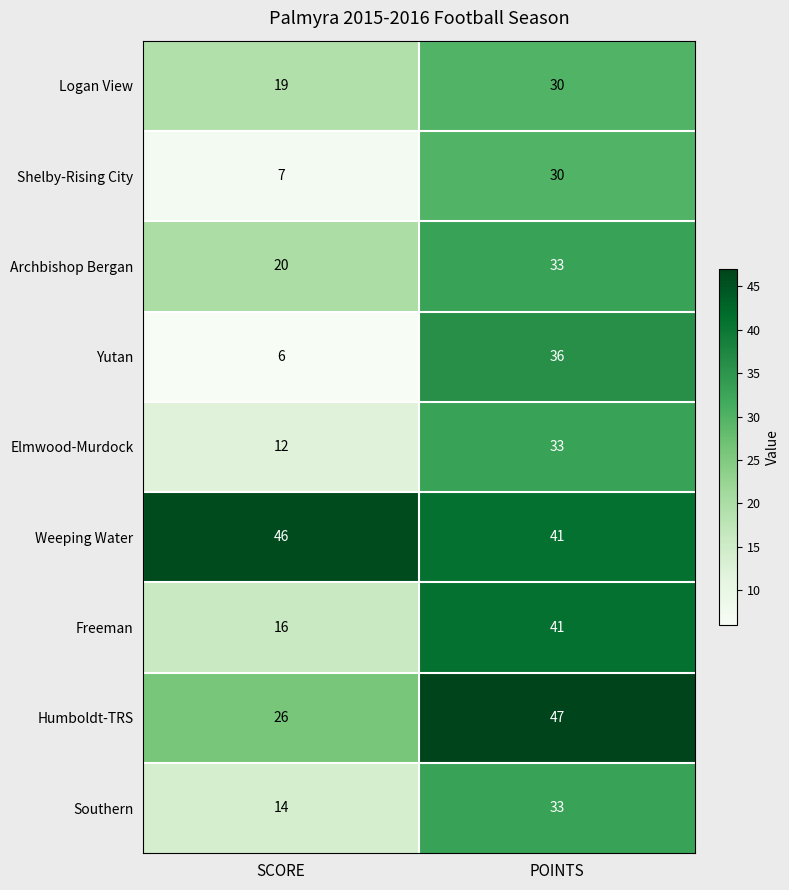

List the labels in order of Weeping Water value, smallest first.

POINTS, SCORE